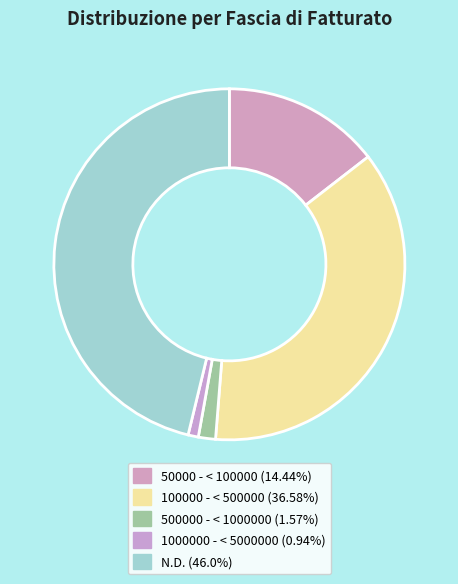

How many slices are in this pie chart?

5